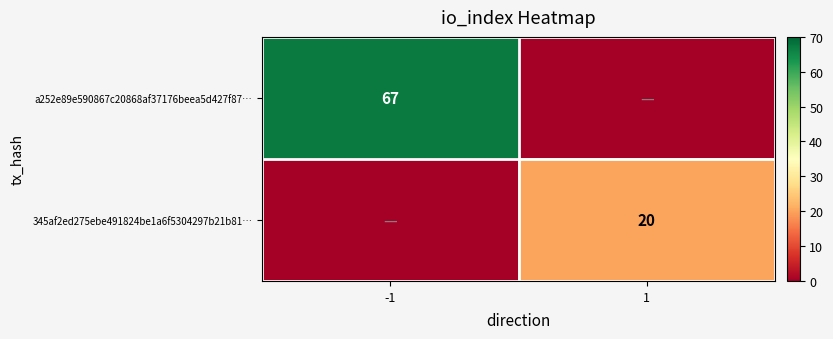

How many categories are shown in the chart?

2